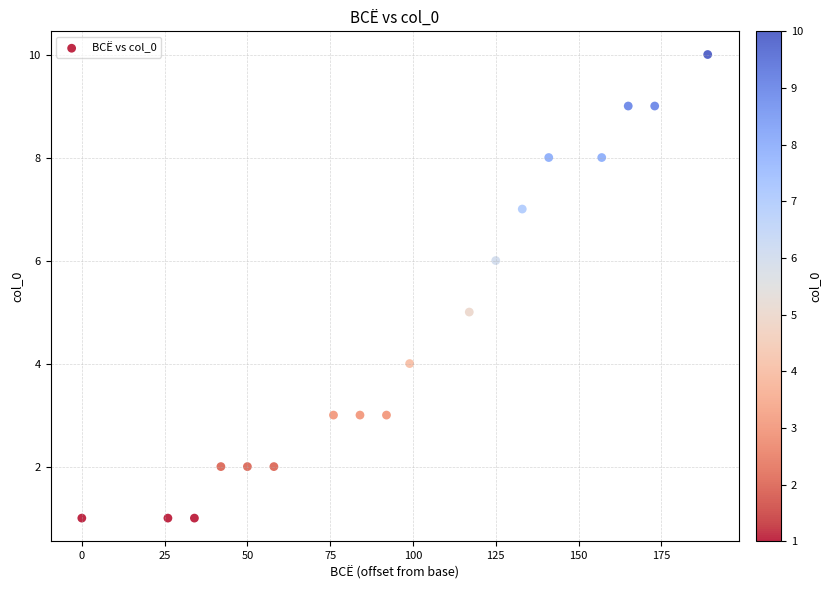

What is the range of X values (max minus min)?

189